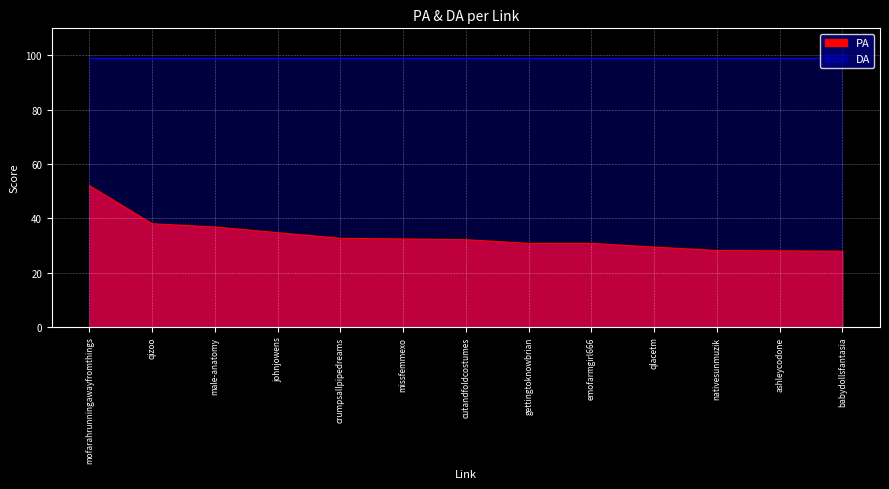

At which category does the chart reach its peak across all series?

mofarahrunningawayfromthings